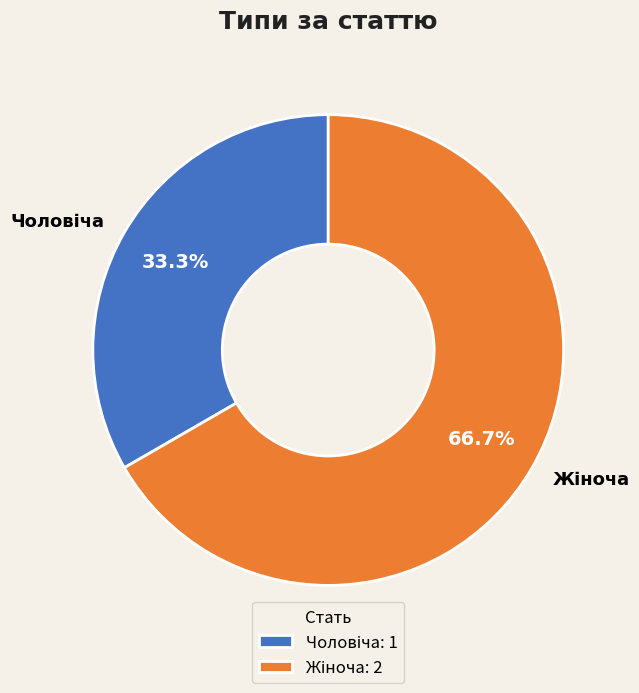

Count the number of slices in the pie.

2